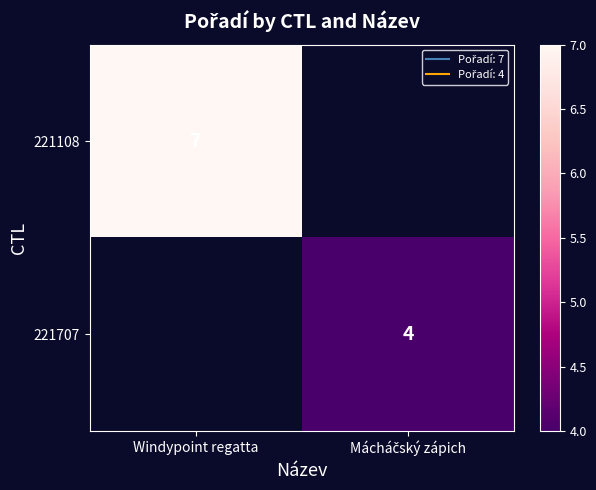

The 221108 series shows 9 at Windypoint regatta. True or false?

False